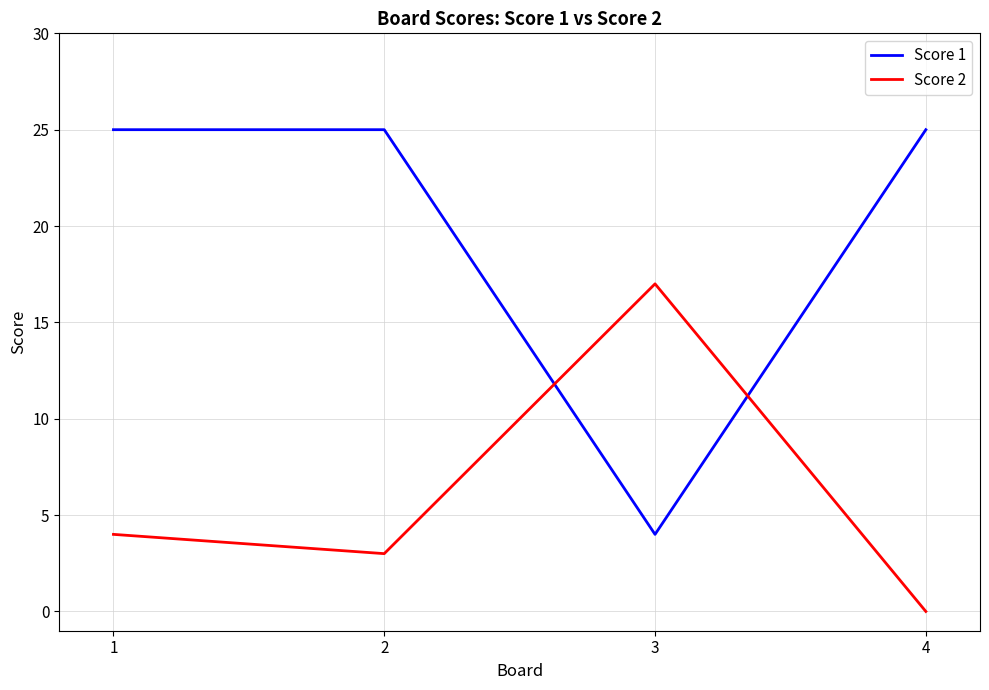

Reading left to right, what are all the values shown in this chart?

Score 1: 1=25	2=25	3=4	4=25
Score 2: 1=4	2=3	3=17	4=0